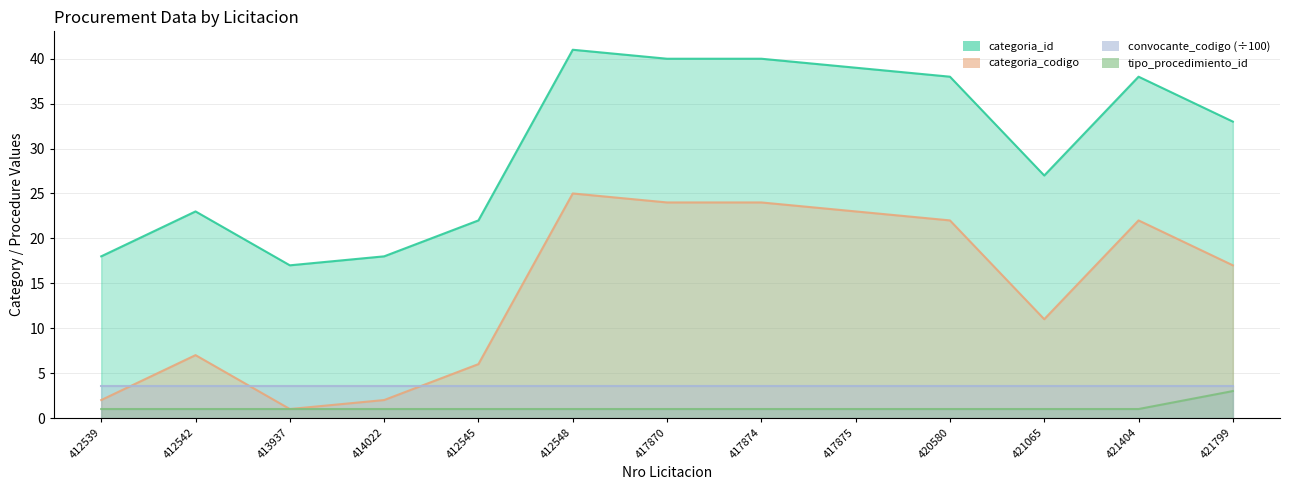

Where does the categoria_id series first go above 33?

412548